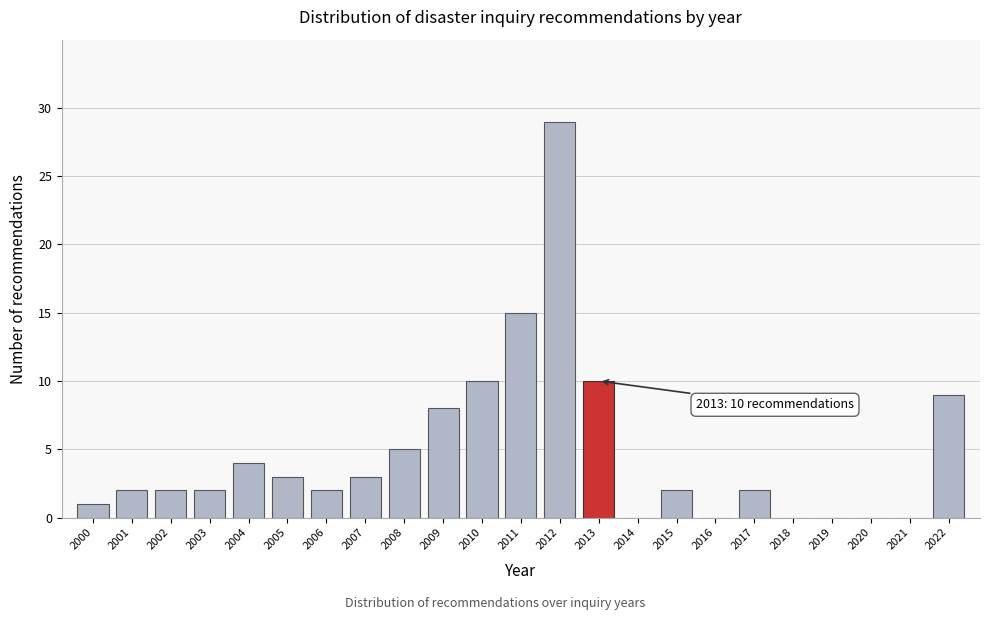

Reading left to right, extract all data points from this chart.

2000=1	2001=2	2002=2	2003=2	2004=4	2005=3	2006=2	2007=3	2008=5	2009=8	2010=10	2011=15	2012=29	2013=10	2014=0	2015=2	2016=0	2017=2	2018=0	2019=0	2020=0	2021=0	2022=9